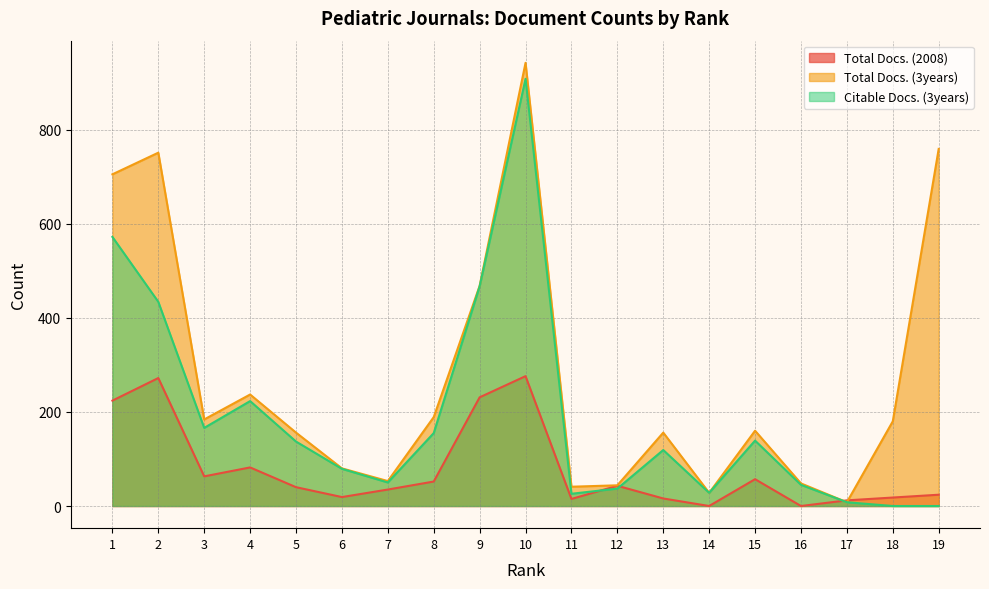

List the series in order of their peak value, lowest first.

Total Docs. (2008), Citable Docs. (3years), Total Docs. (3years)